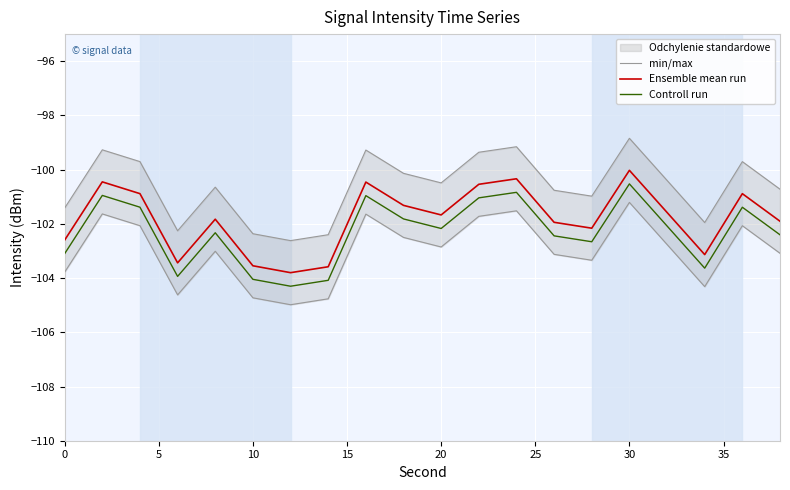

What is the highest value of the Ensemble mean run series?

-100.0